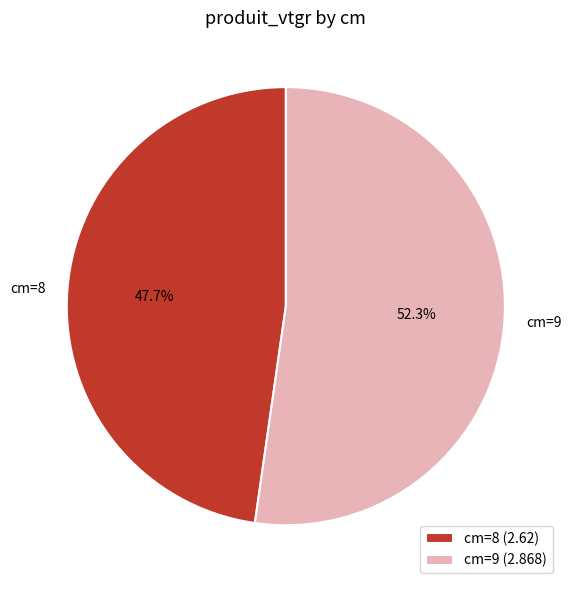

What portion of the pie excludes cm=8?

52.3%